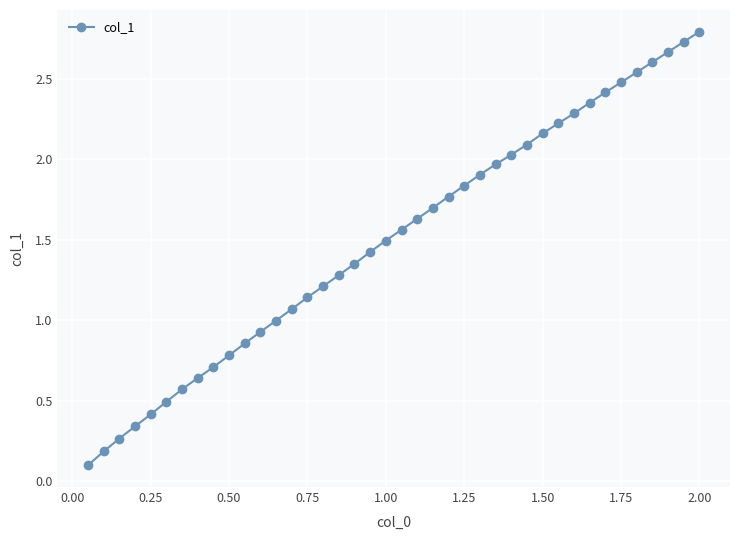

How many lines are shown in the chart?

1